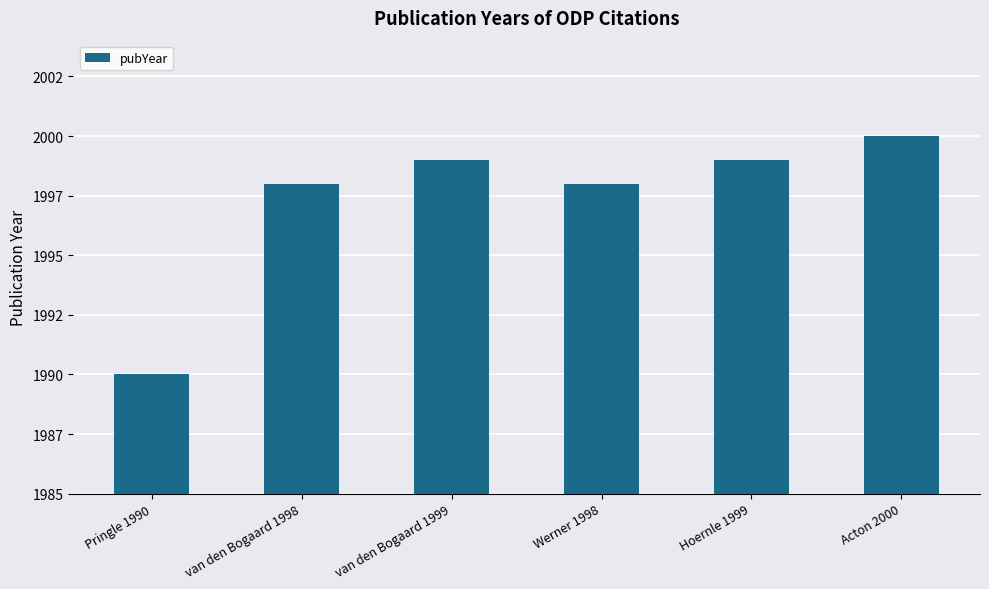

What is the sum of the values at Hoernle 1999 and Acton 2000?

3999